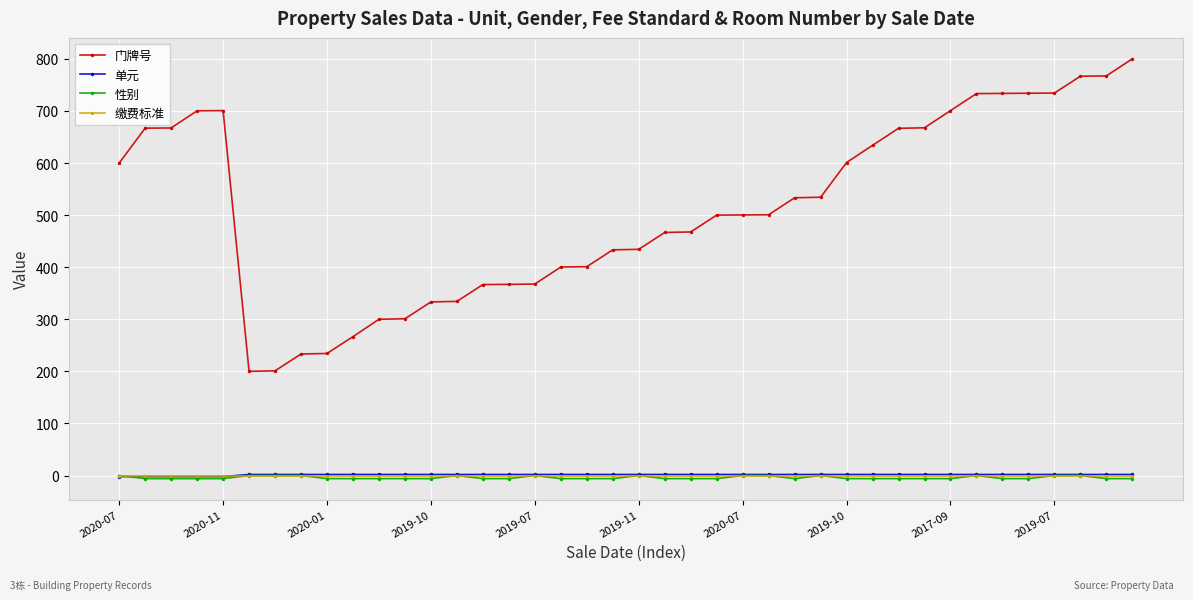

Which series has the widest spread of values?

门牌号